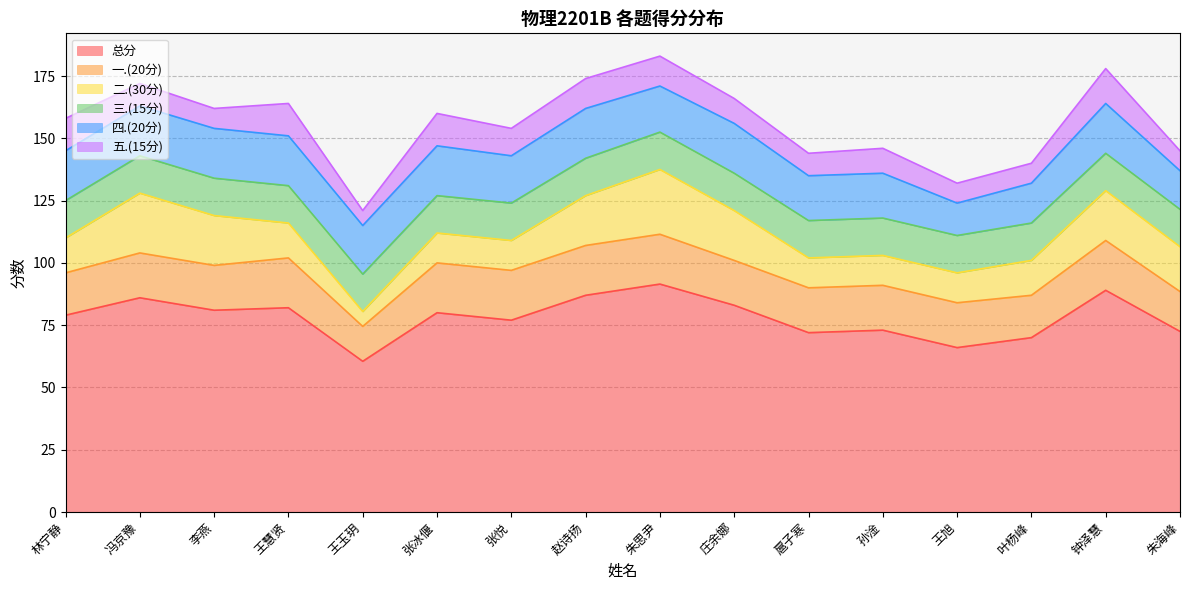

What is the label of the 9th point from the right?

赵诗扬